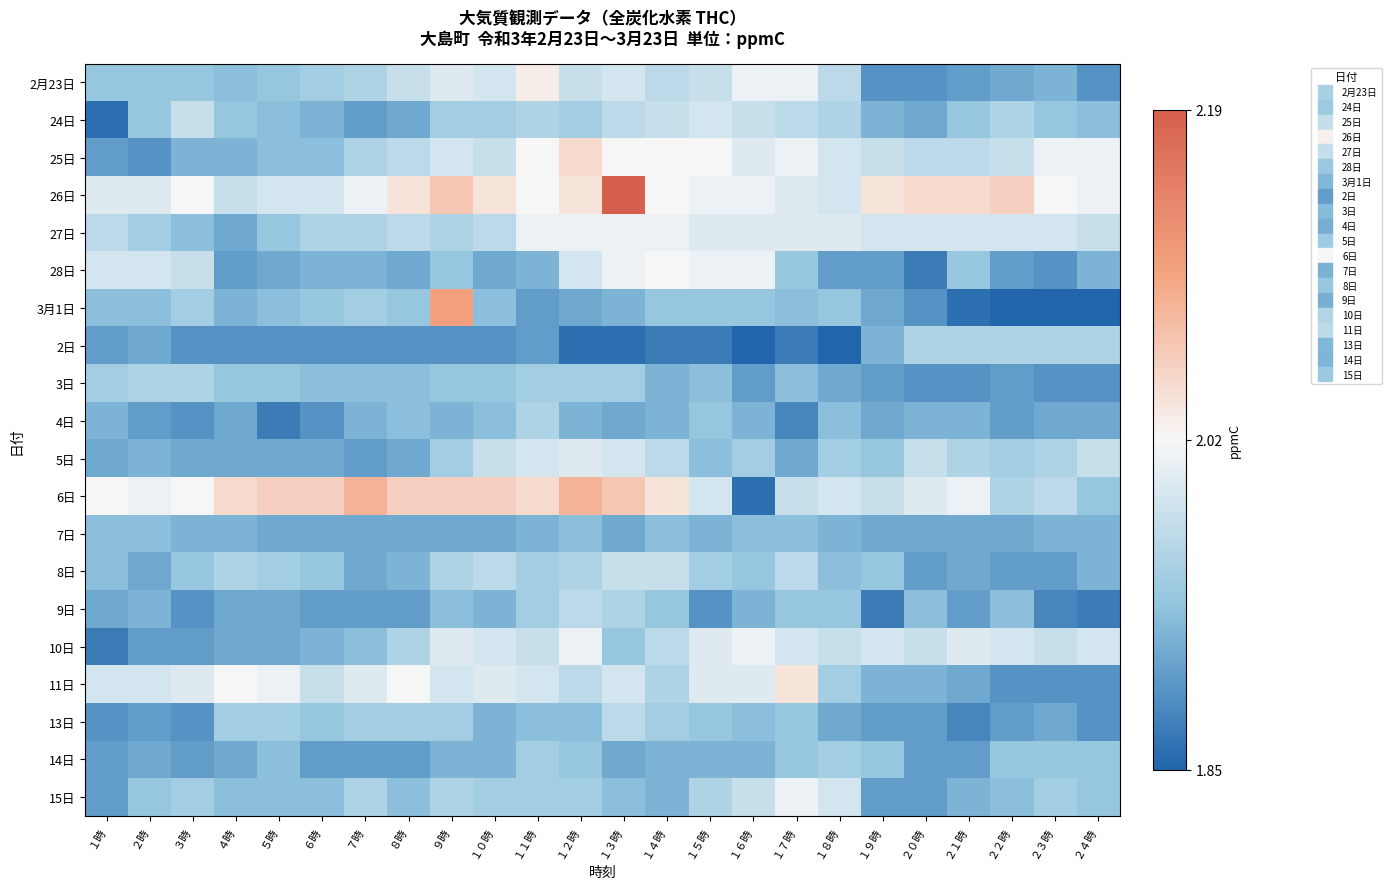

At which category is the sum across all series the highest?

１３時